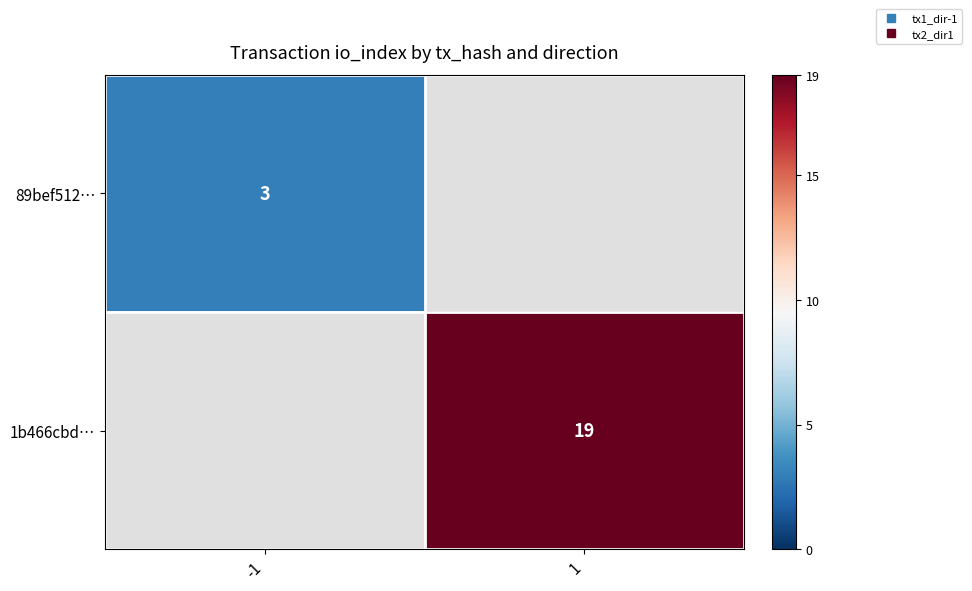

How many data points does each series have?

2